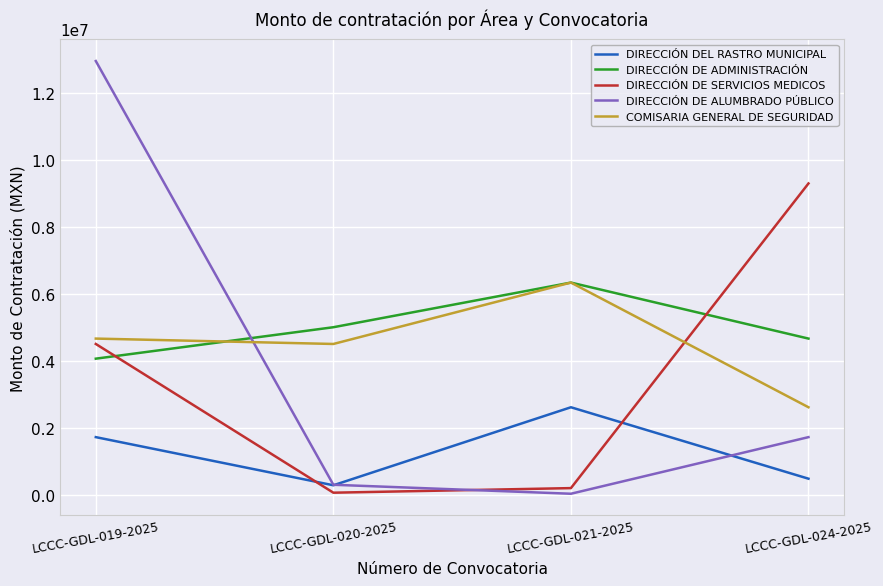

Reading left to right, extract all data points from this chart.

DIRECCIÓN DEL RASTRO MUNICIPAL: 1718156.2	280619.1	2610258.1	477006.1
DIRECCIÓN DE ADMINISTRACIÓN: 4061111.1	5000000.0	6333333.3	4660764.0
DIRECCIÓN DE SERVICIOS MEDICOS: 4500000.0	58952.8	195996.5	9292966.5
DIRECCIÓN DE ALUMBRADO PÚBLICO: 12948733.7	295892.8	27770.4	1718156.2
COMISARIA GENERAL DE SEGURIDAD: 4660764.0	4500000.0	6333333.3	2610258.1